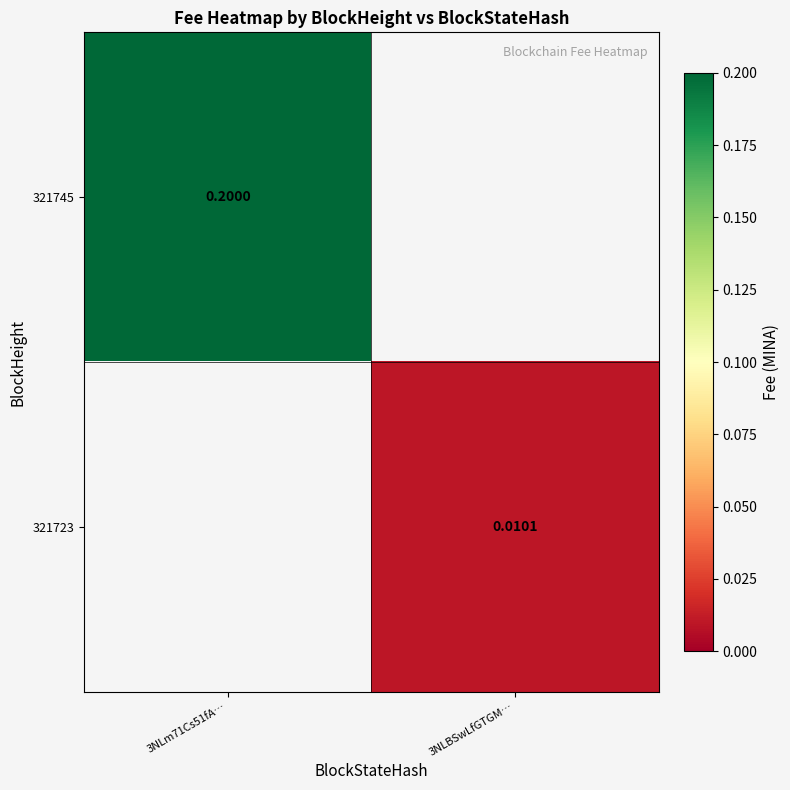

The 321723 series shows 0.0 at 3NLBSwLfGTGM…. True or false?

False